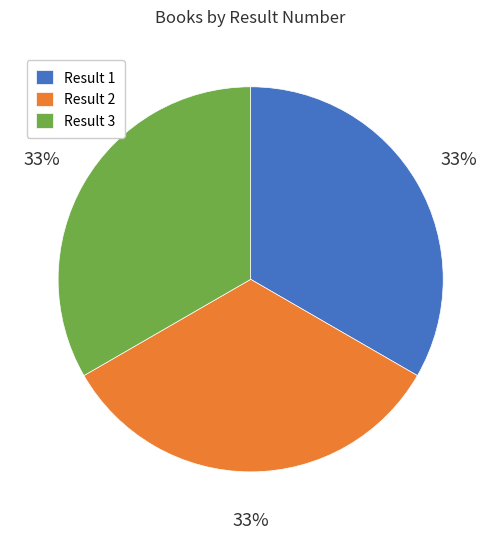

Combined, do Result 1 and Result 3 account for over 50%?

Yes